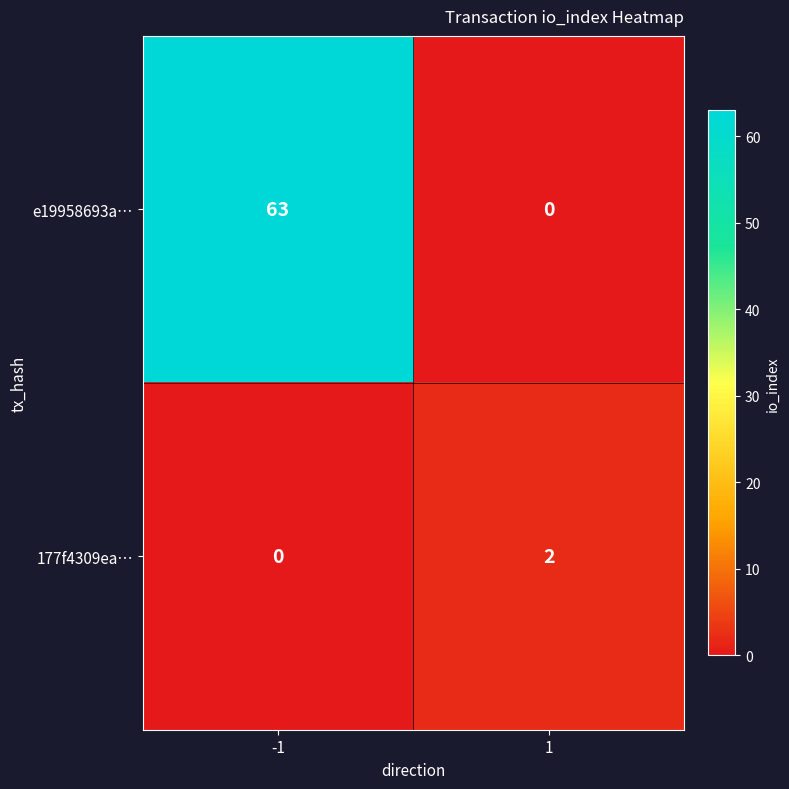

How many series are shown in this chart?

2